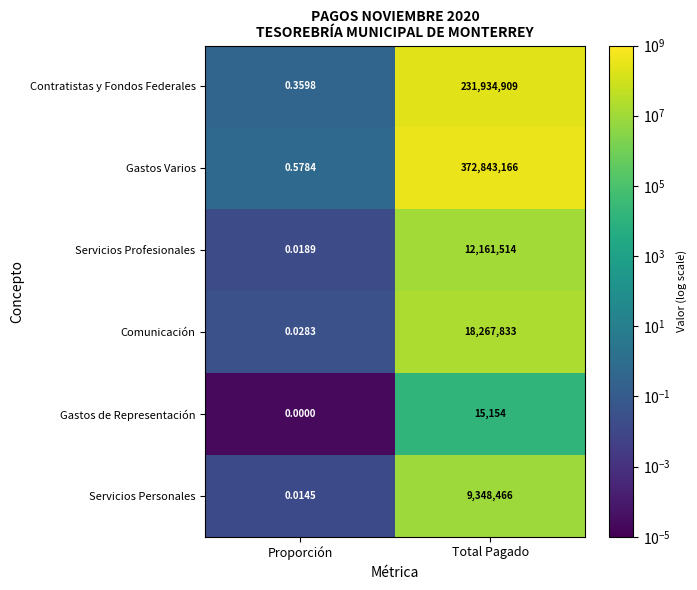

Which label corresponds to the largest value in the chart?

Total Pagado